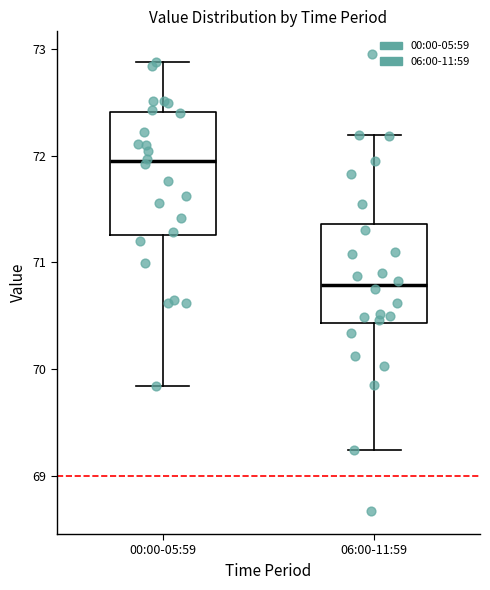

Which box's median line is the highest?

00:00-05:59